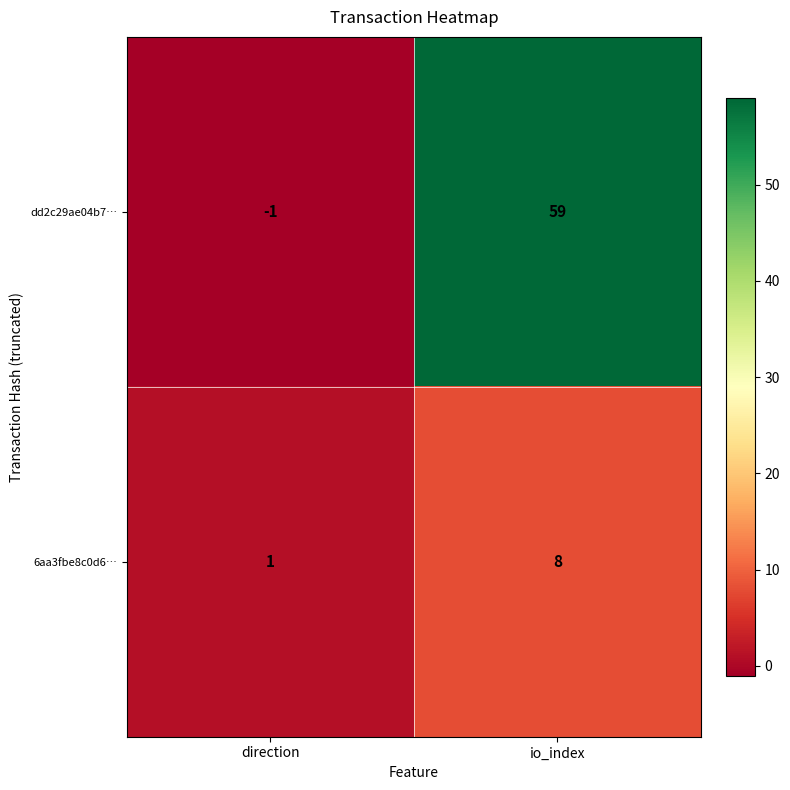

What is the spread (max minus min) of values at direction?

2